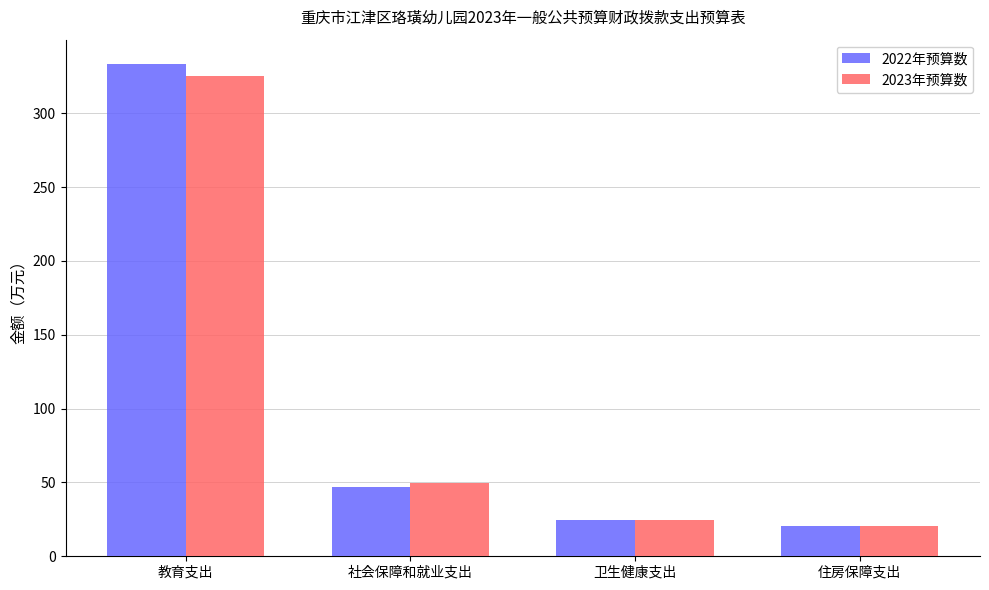

What is the maximum value shown in the chart?

333.1